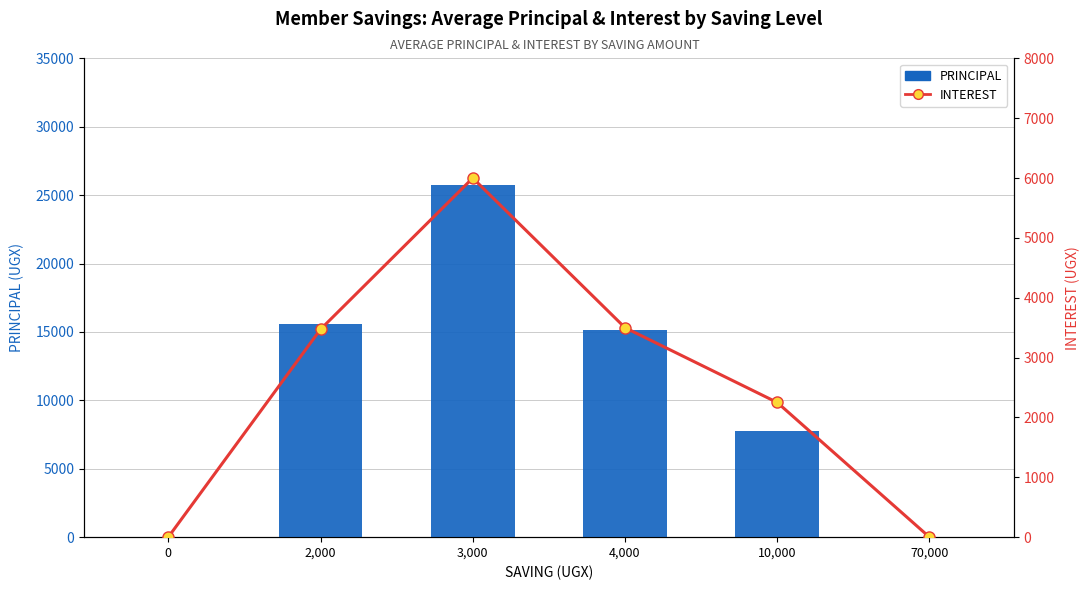

What are all the series names shown in the legend?

PRINCIPAL, INTEREST